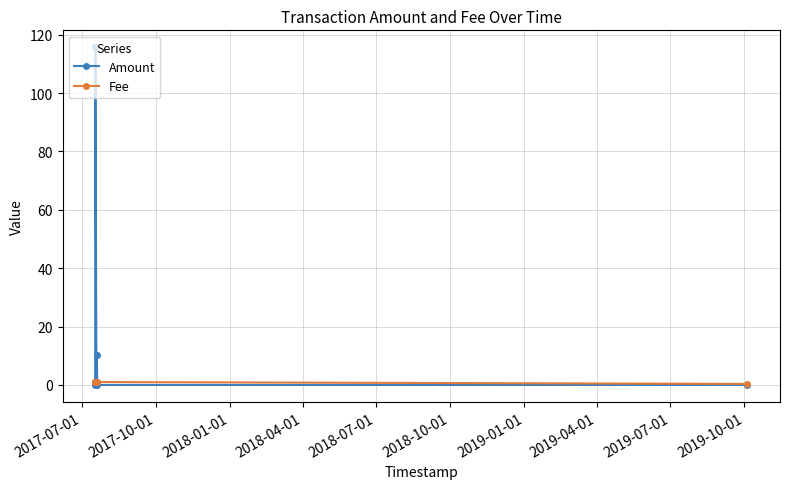

True or false: Amount has more than 1 points higher than both neighbors.

True